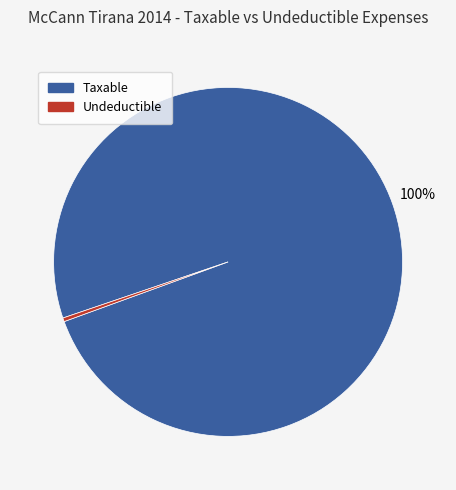

Is it true that Taxable is 100% of the pie?

True